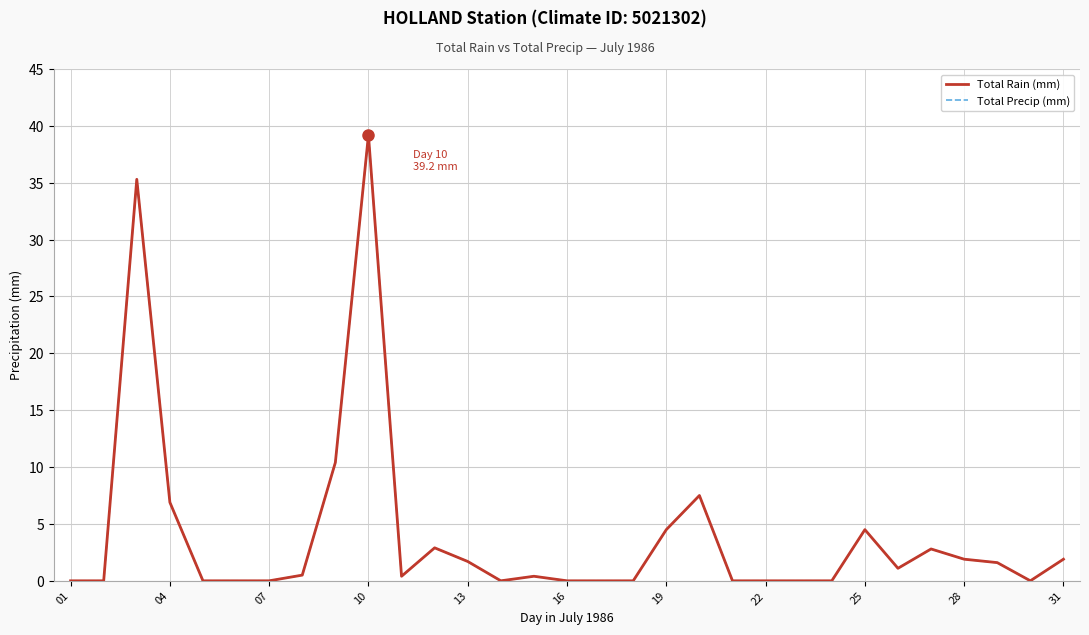

What is the sum of all Total Rain (mm) values?

123.5